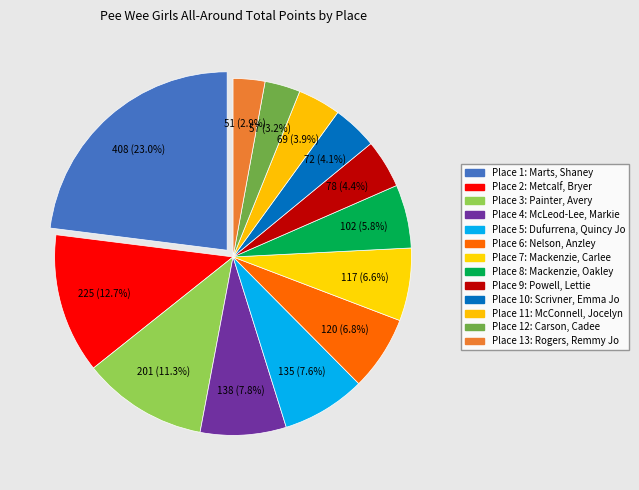

How many segments does this pie chart have?

13